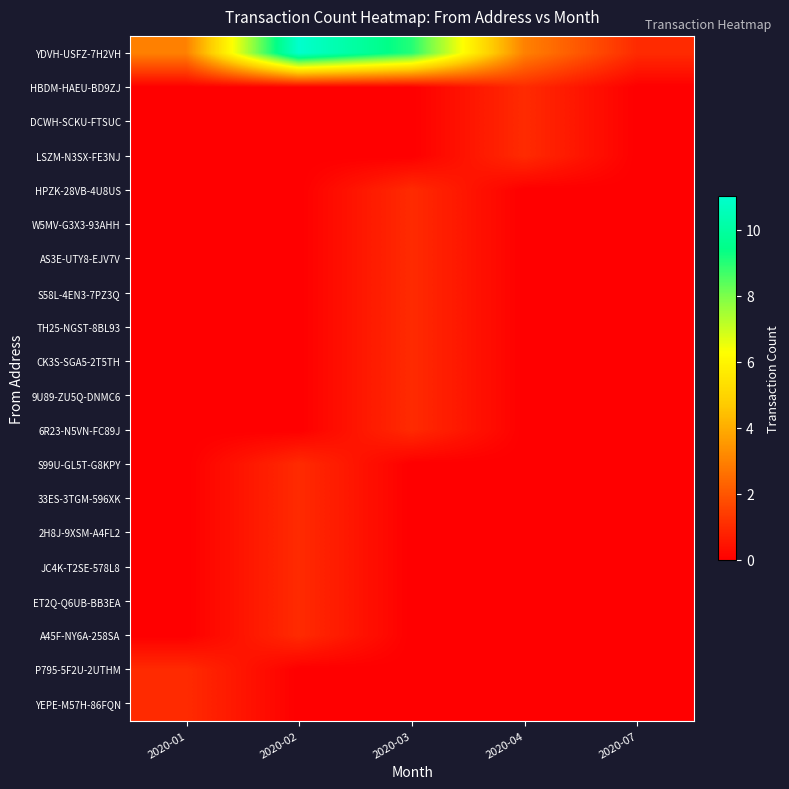

Which has a higher value, 2020-02 or 2020-07?

2020-02